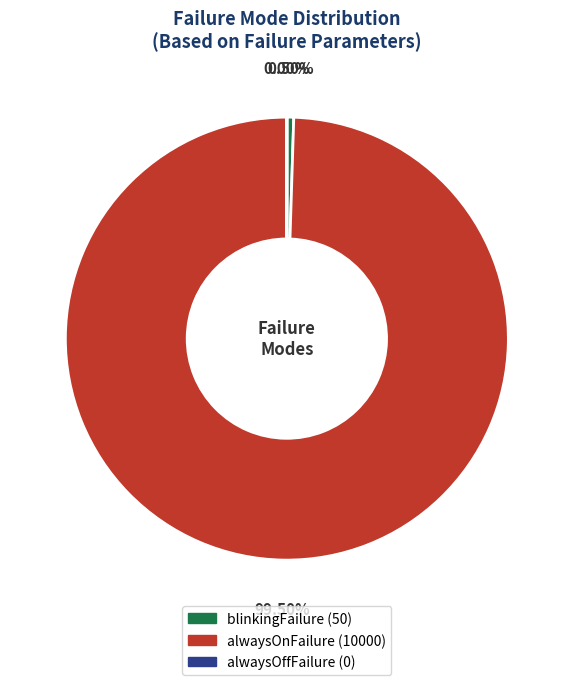

What is the largest slice in the pie chart?

alwaysOnFailure